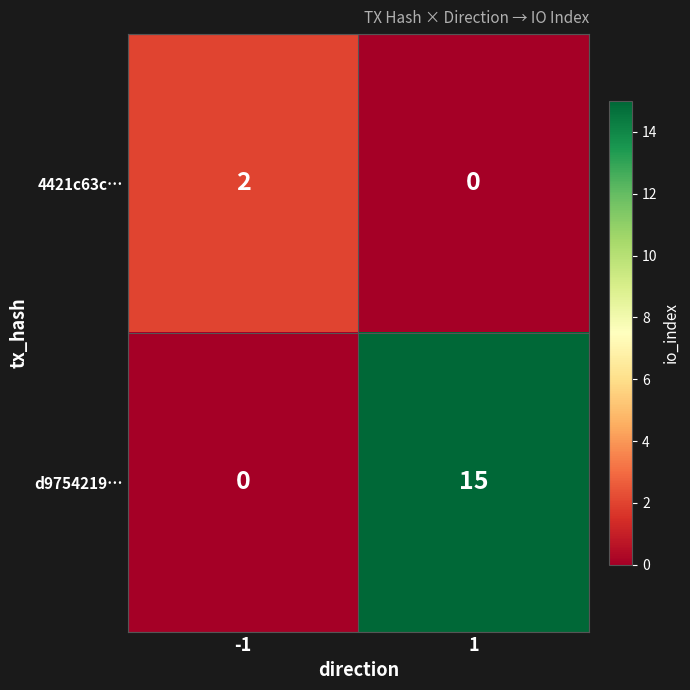

How many categories are shown in the chart?

2